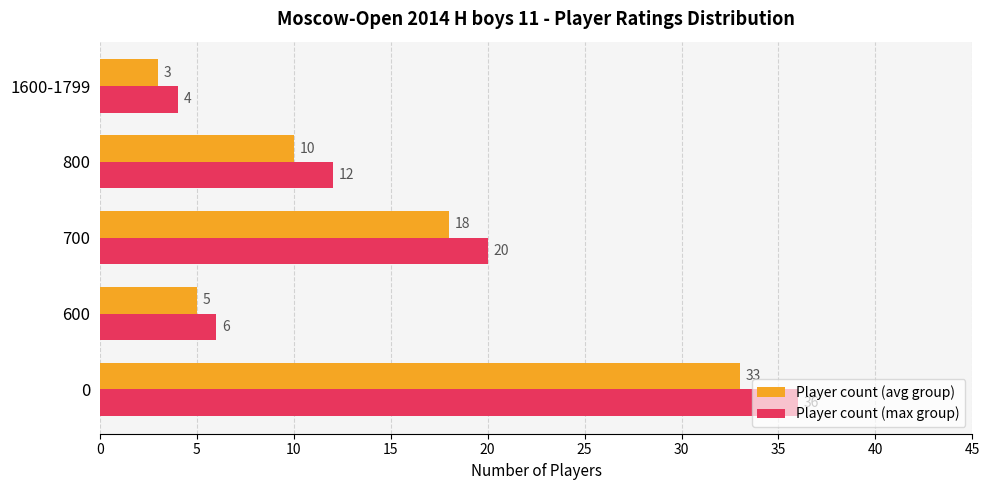

How many data points does each series have?

5